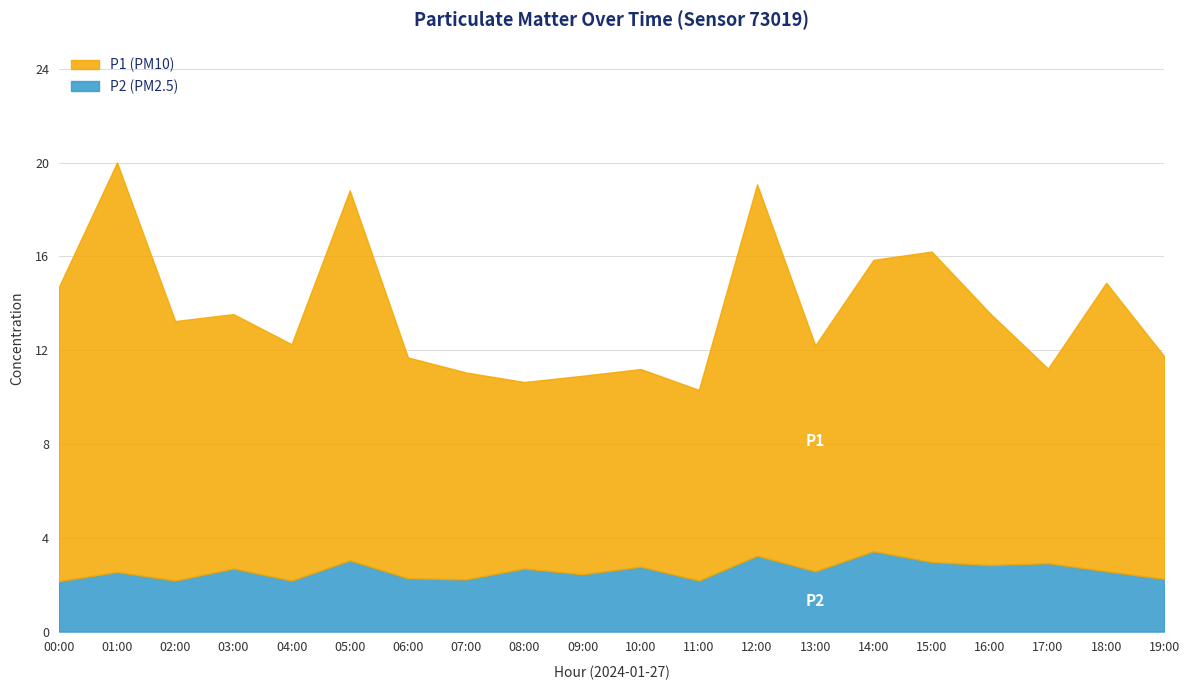

Does the chart display data point markers on the line(s)?

No